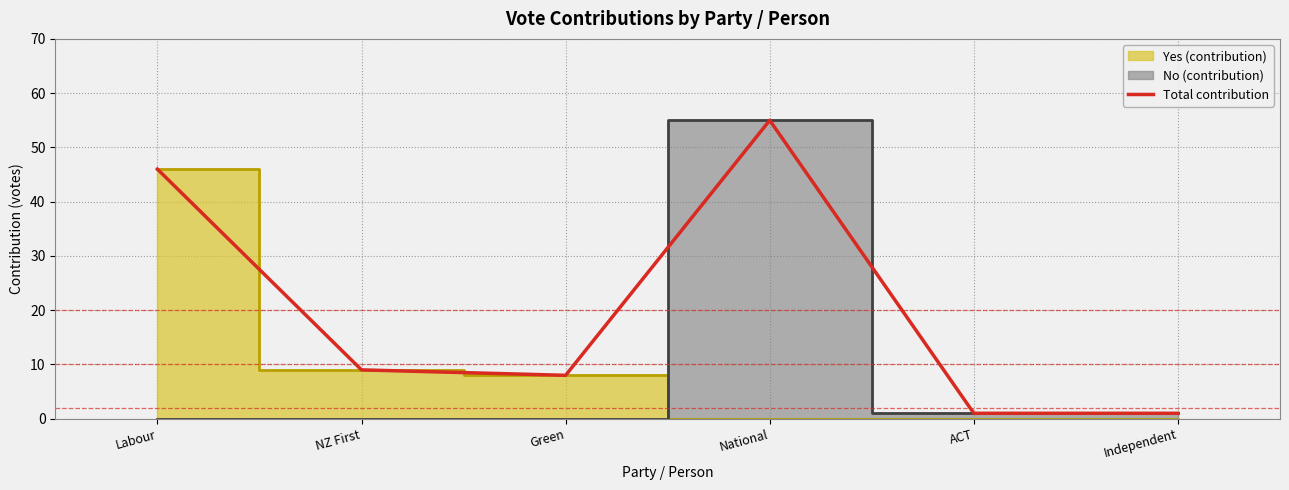

What is the label of the 6th point from the right?

Labour